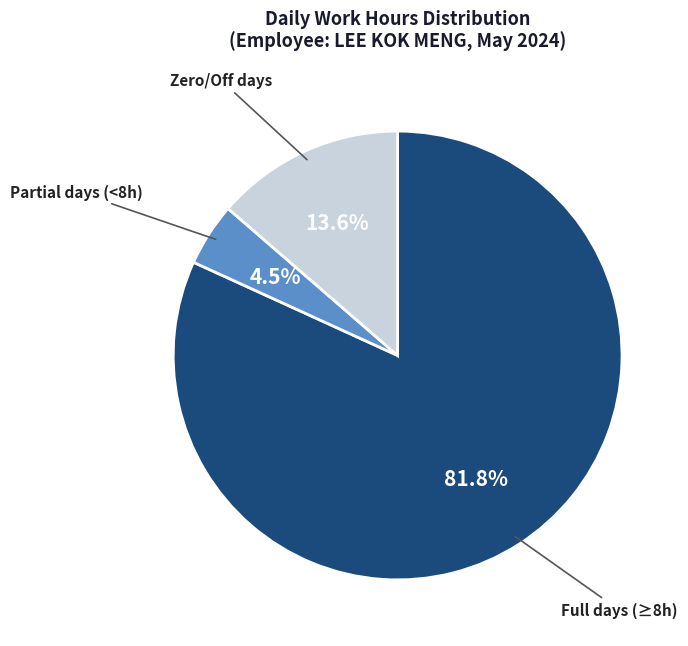

What is the majority slice?

Full days (≥8h)